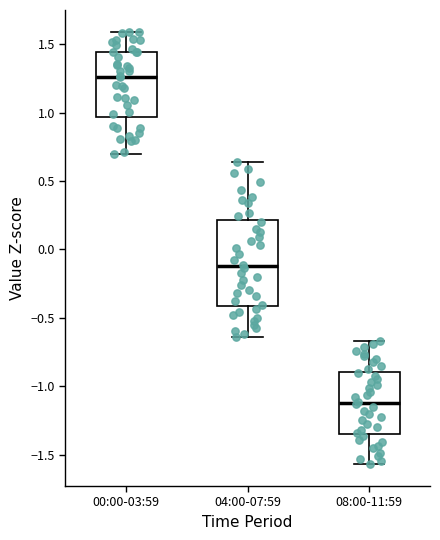

Comparing the boxes themselves (not the whiskers), which one is the tallest?

04:00-07:59